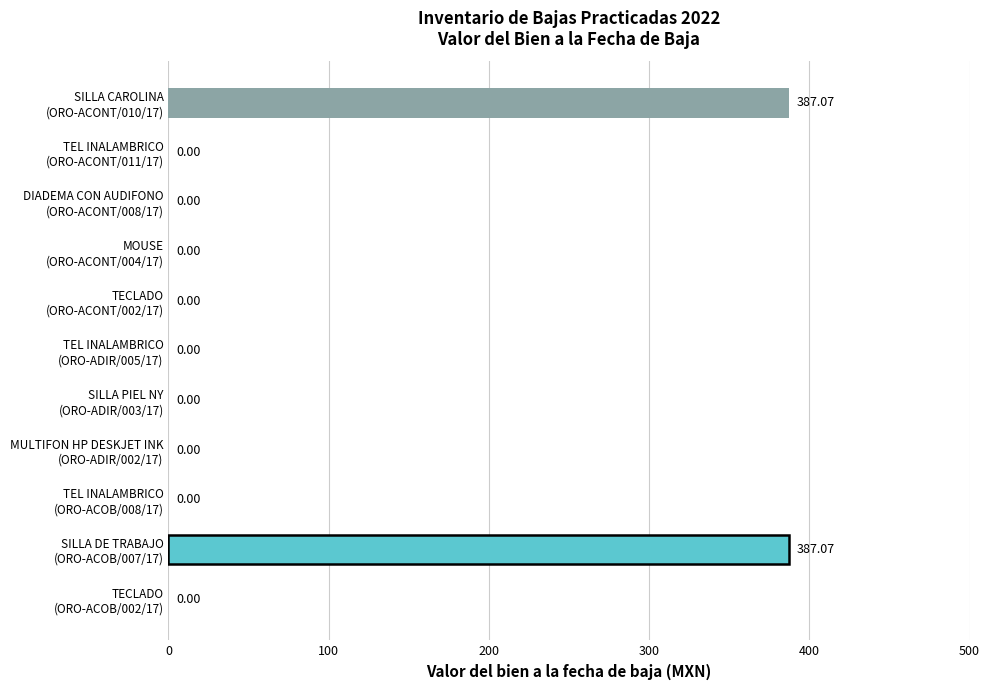

What is the sum of all values?

774.1